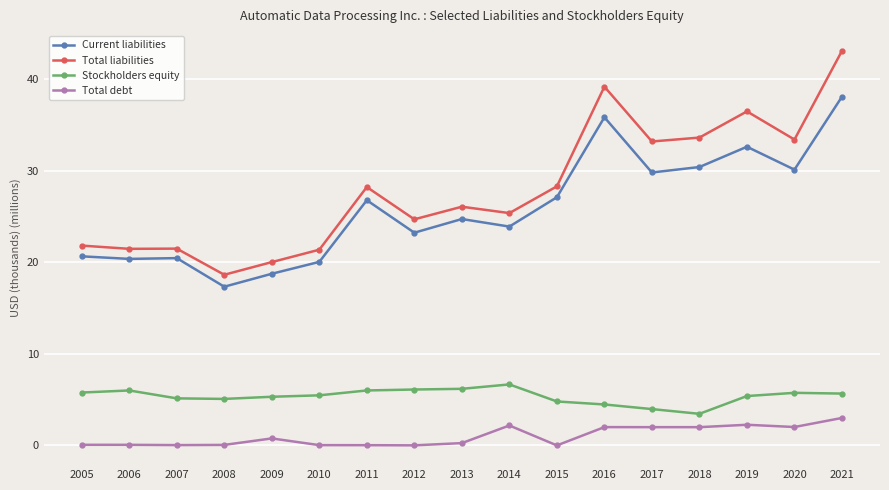

Rank the series by their maximum value, from highest to lowest.

Total liabilities, Current liabilities, Stockholders equity, Total debt